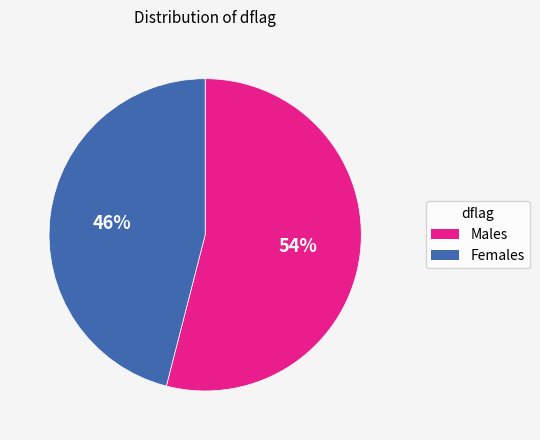

Is there any slice that represents more than half of the pie?

Yes